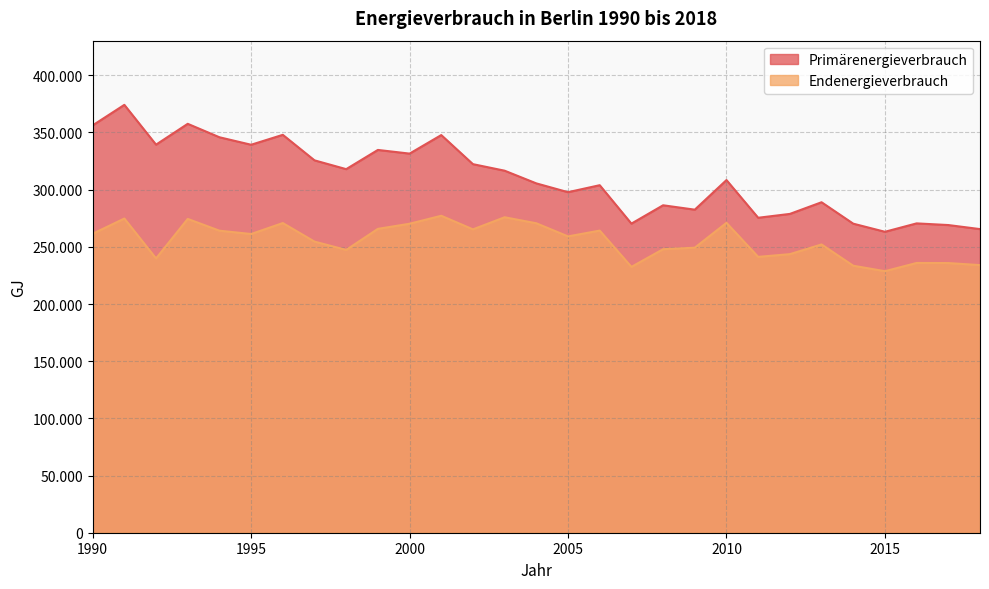

How many lines are shown in the chart?

2